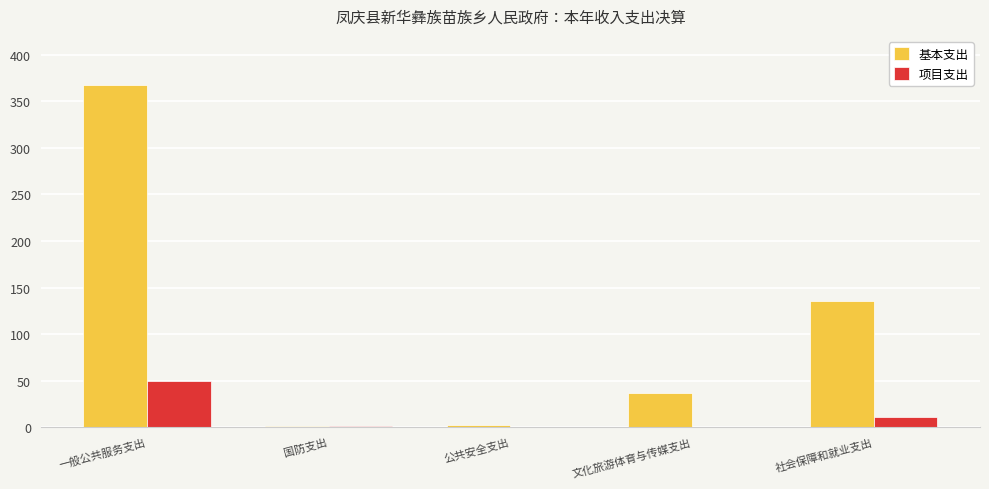

What is the total value across all series at 国防支出?

2.0